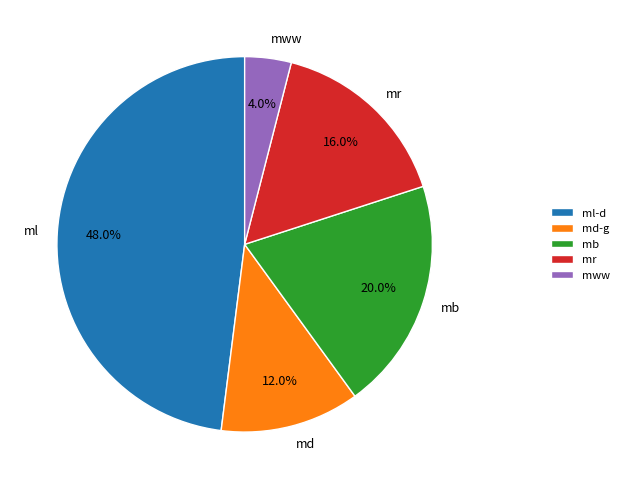

What portion of the pie excludes mb?

80.0%